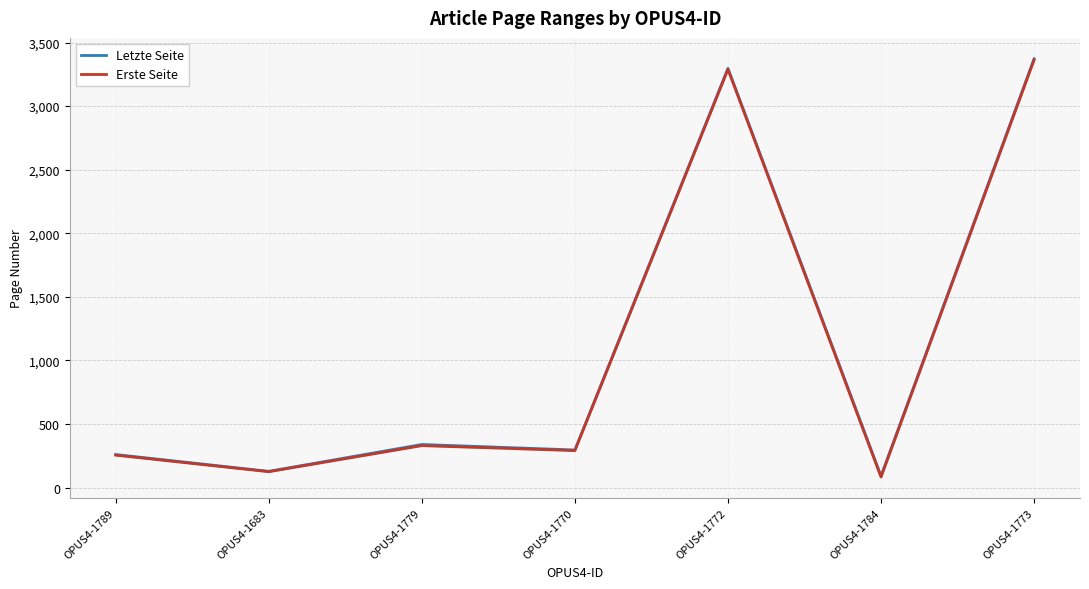

How many distinct data groups are displayed?

2